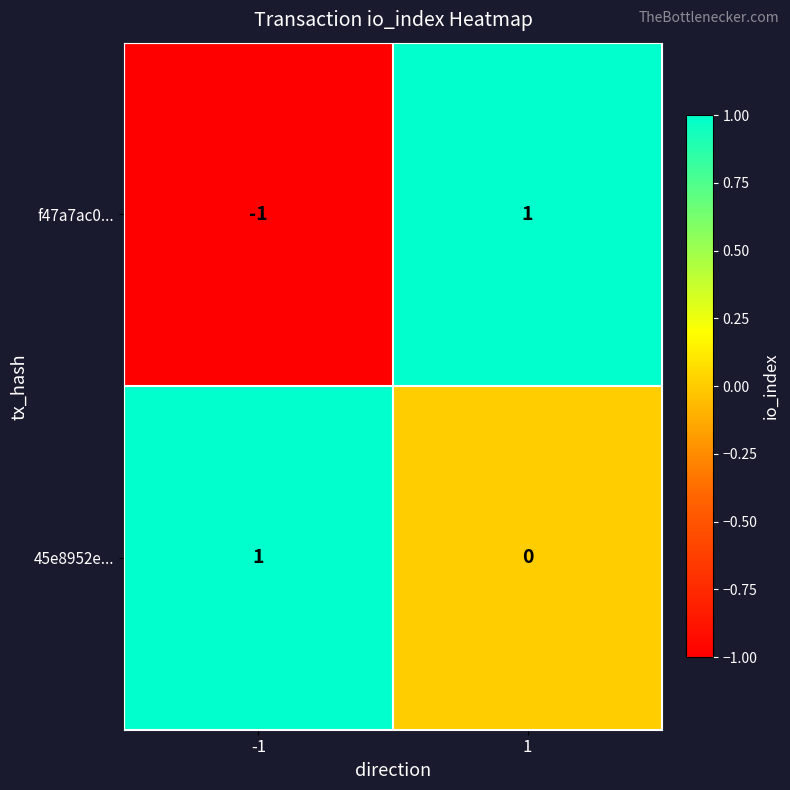

Reading right to left, extract all data points from this chart.

f47a7ac0...: 1=1	-1=-1
45e8952e...: 1=0	-1=1